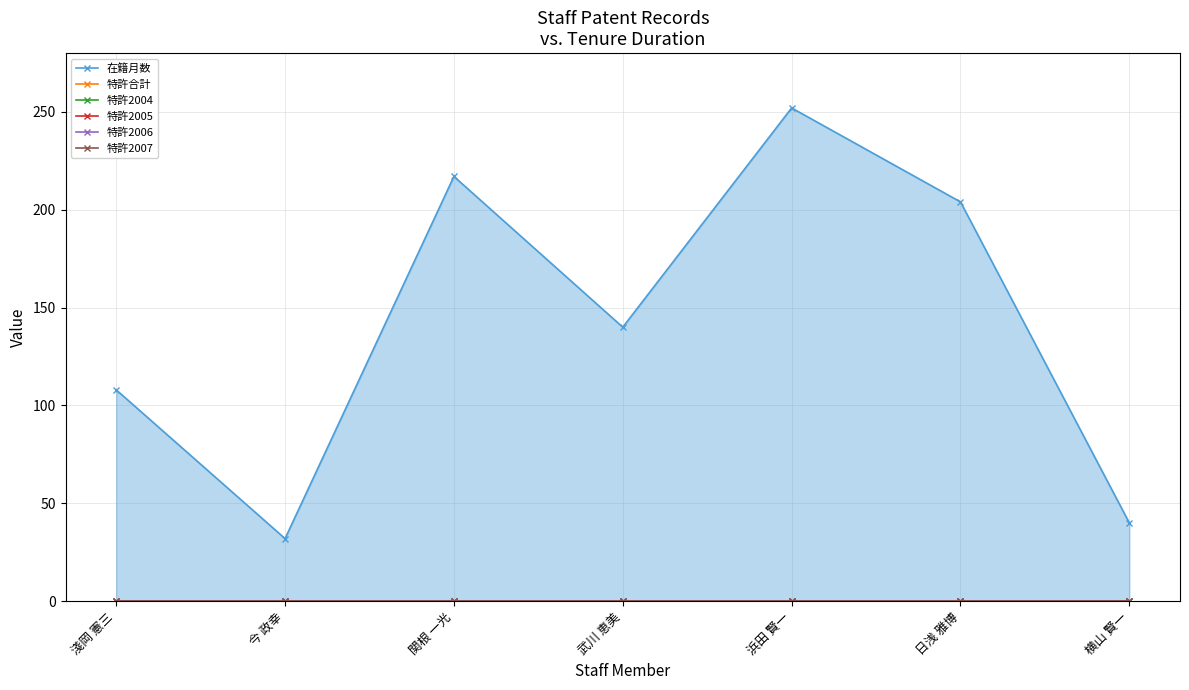

What is the total value across all series at 今 政幸?

32